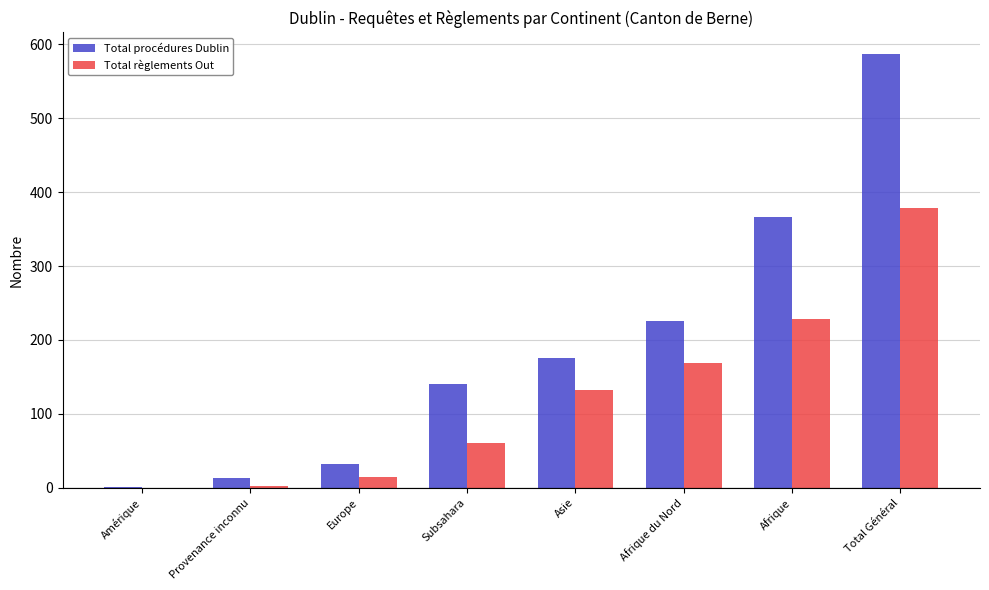

What are all the series names shown in the legend?

Total procédures Dublin, Total règlements Out